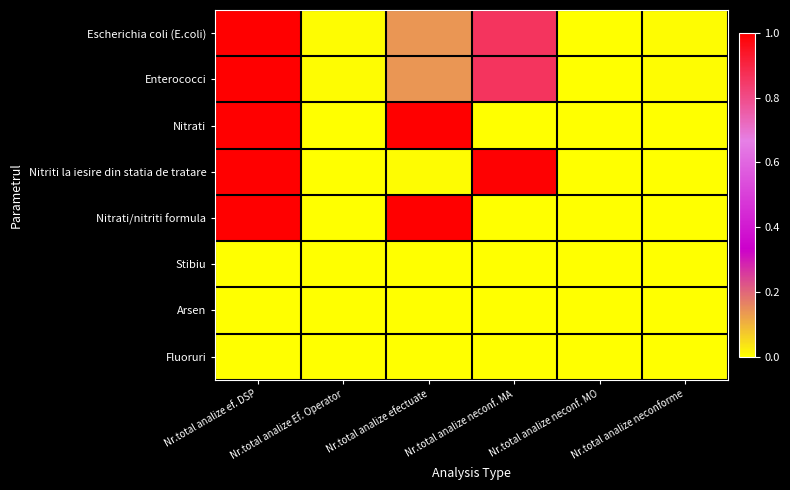

What is the total value across all series at Nr.total analize ef. DSP?

5.0